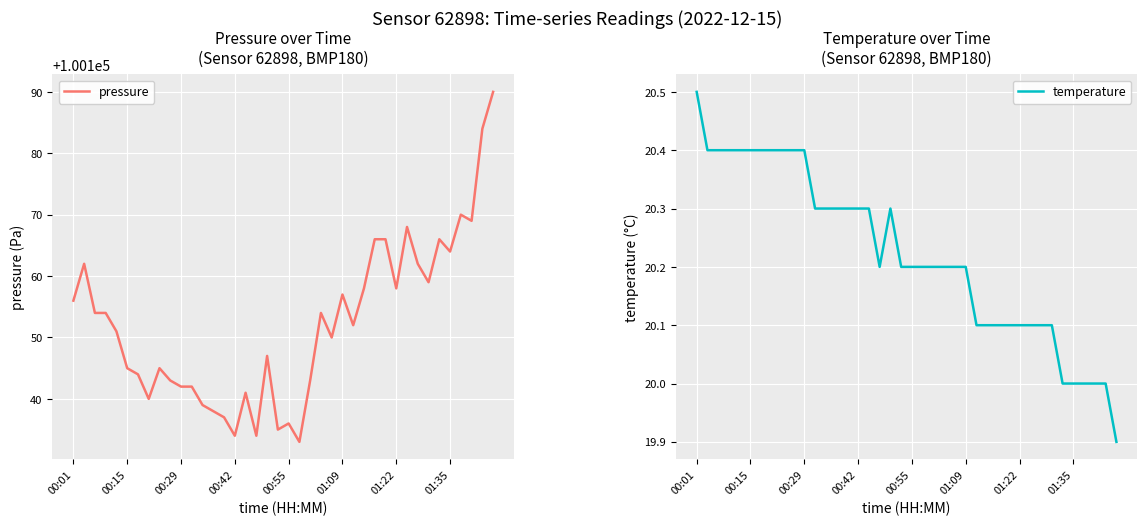

What is the average value of the pressure series?

100152